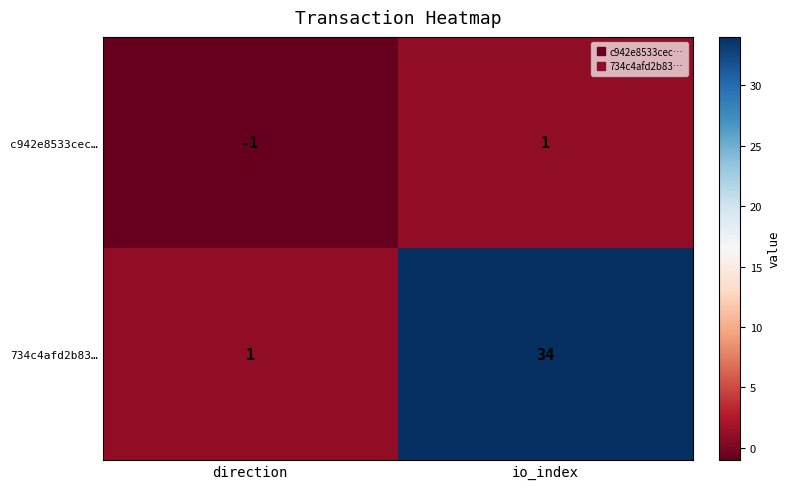

Reading right to left, what are all the values shown in this chart?

c942e8533cec…: 1	-1
734c4afd2b83…: 34	1